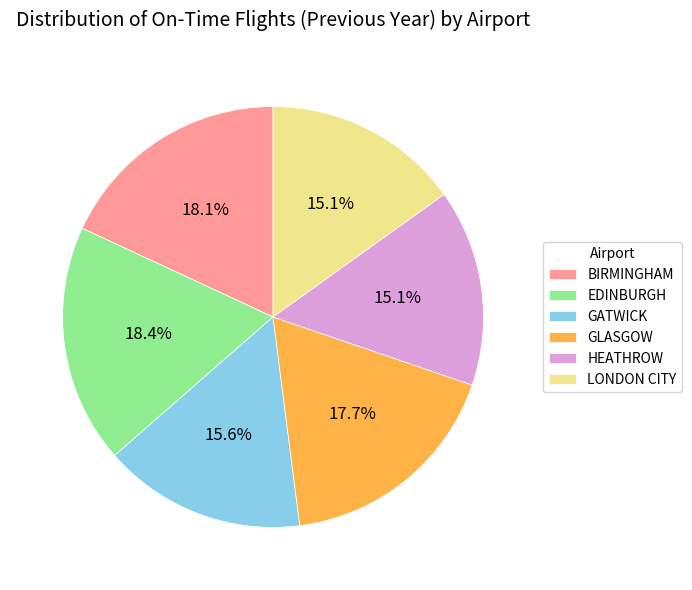

Do BIRMINGHAM and GATWICK together represent more than half of the pie?

No